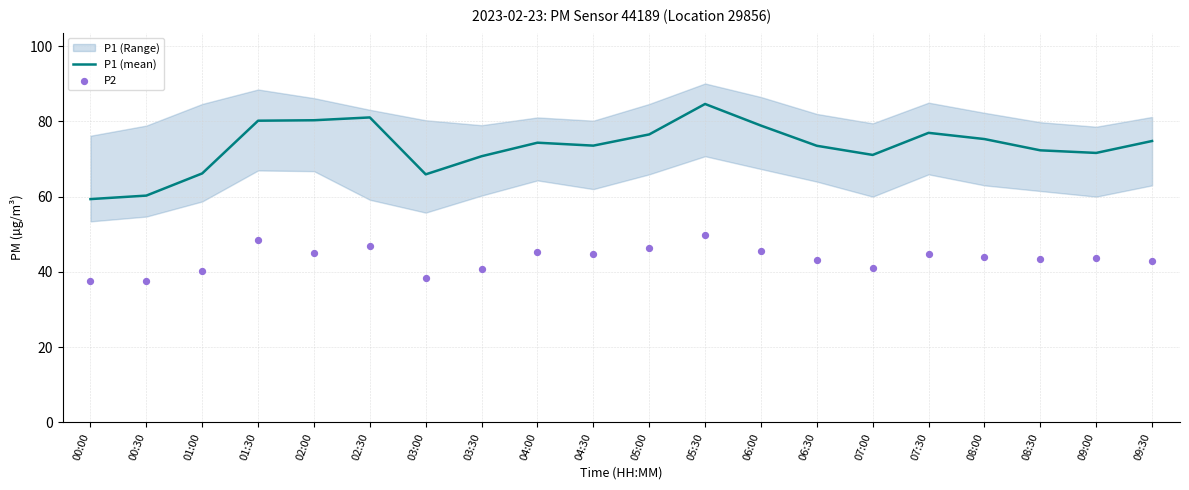

Which series contains the lowest Y value?

P2